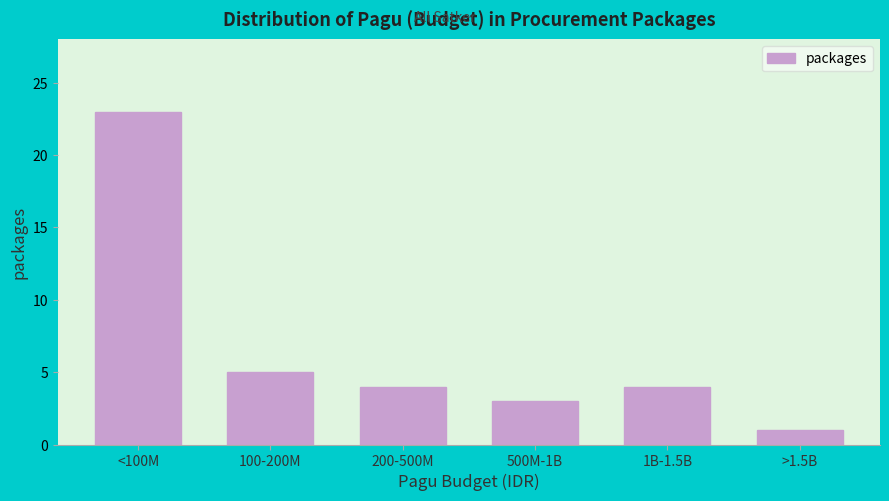

Reading left to right, transcribe all the data shown in this chart.

23	5	4	3	4	1